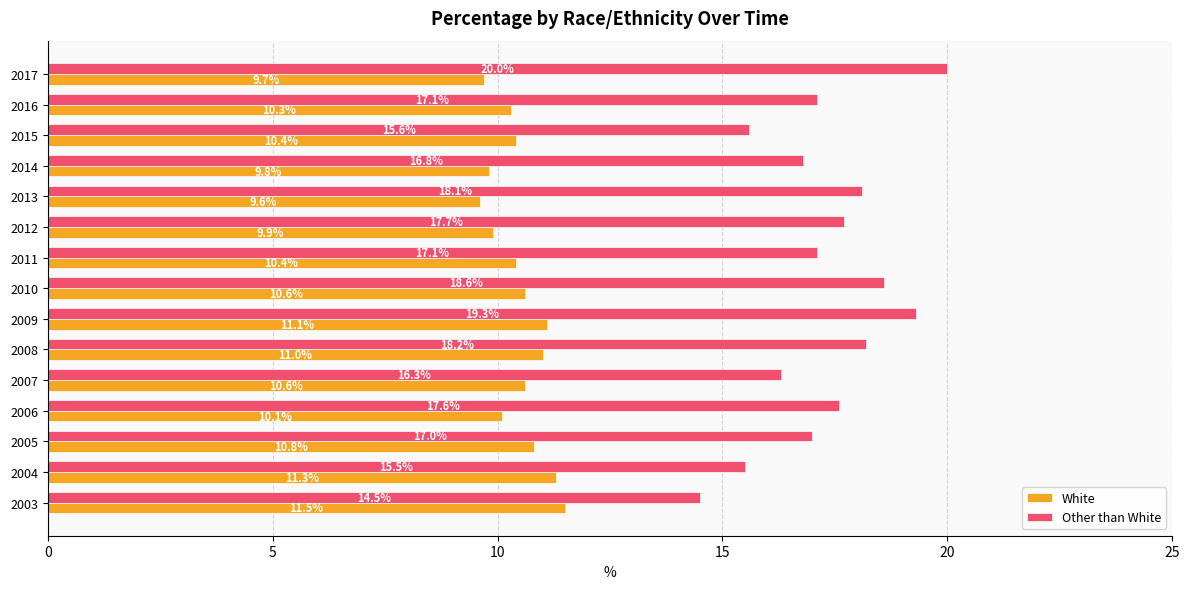

What is the approximate value of Other than White at 2011?

17.1